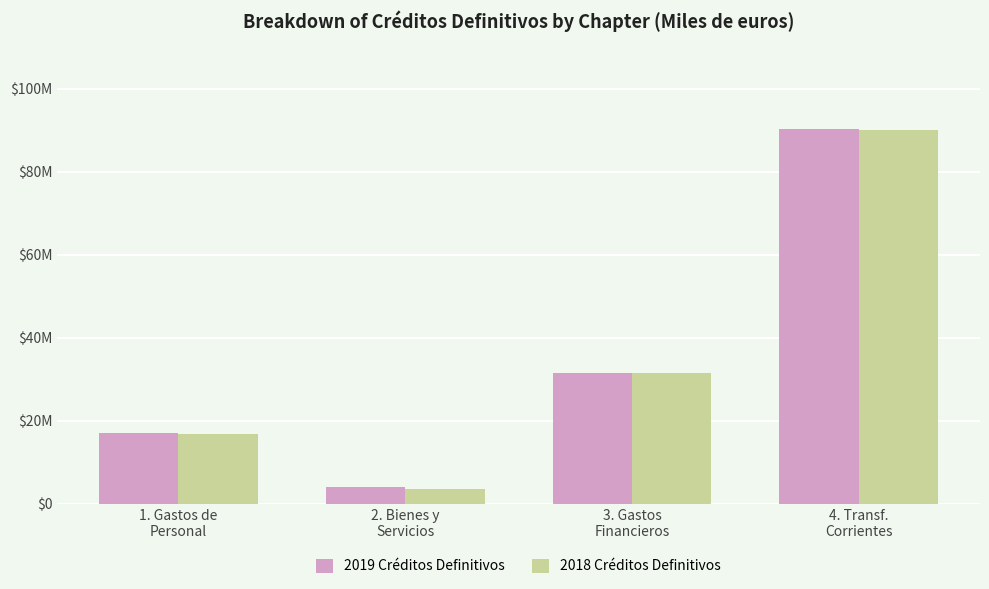

What is the total value across all series at 2. Bienes y
Servicios?

7514130